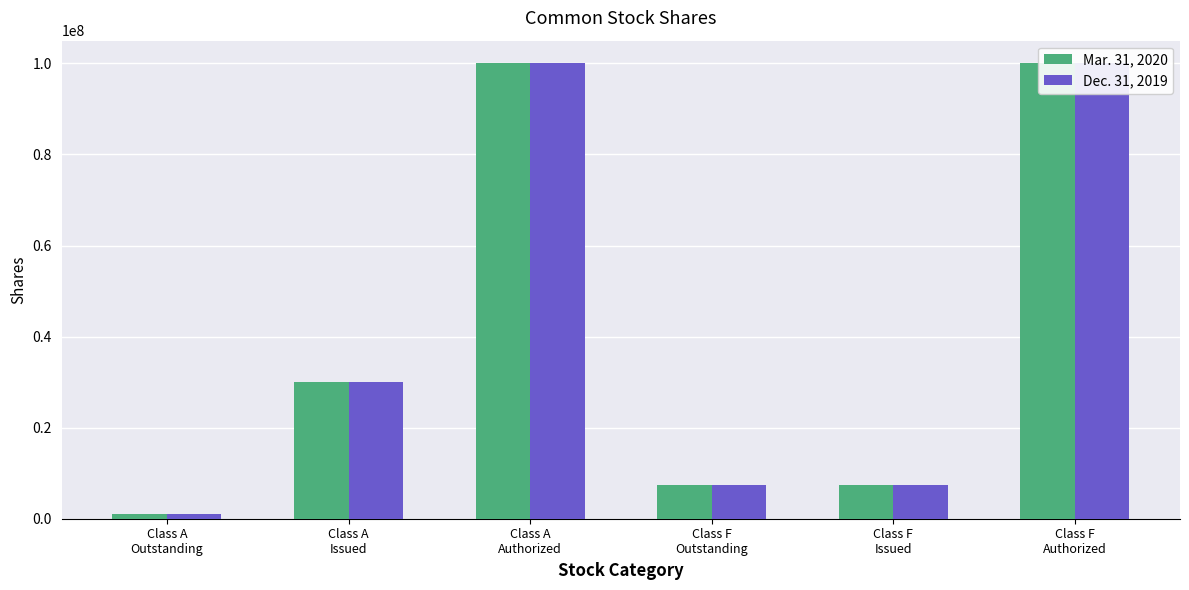

What is the sum of the Dec. 31, 2019 values at Class F
Authorized and Class A
Authorized?

200000000